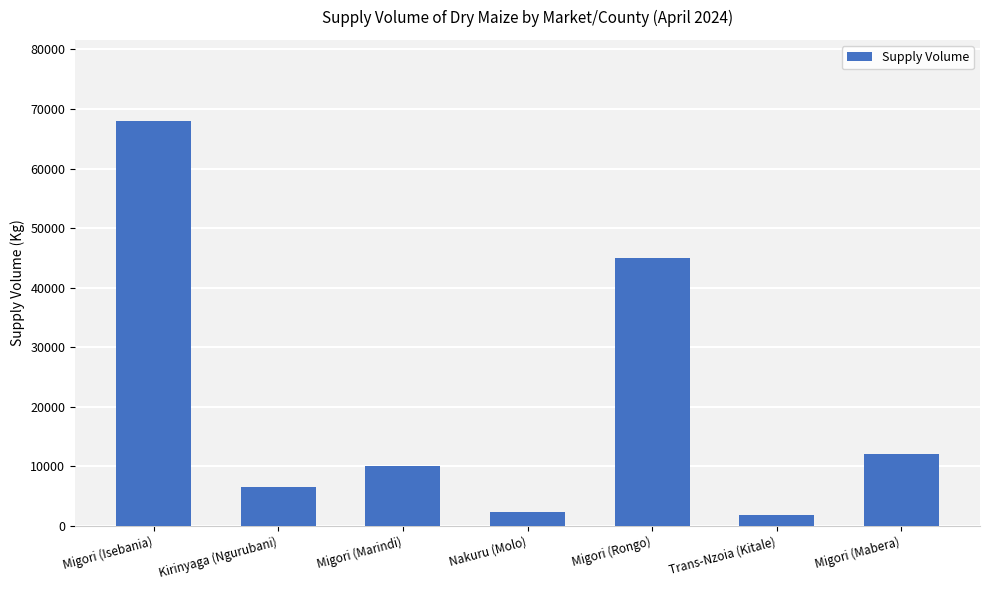

Reading right to left, extract all data points from this chart.

12000	1800	45000	2400	10000	6500	68000